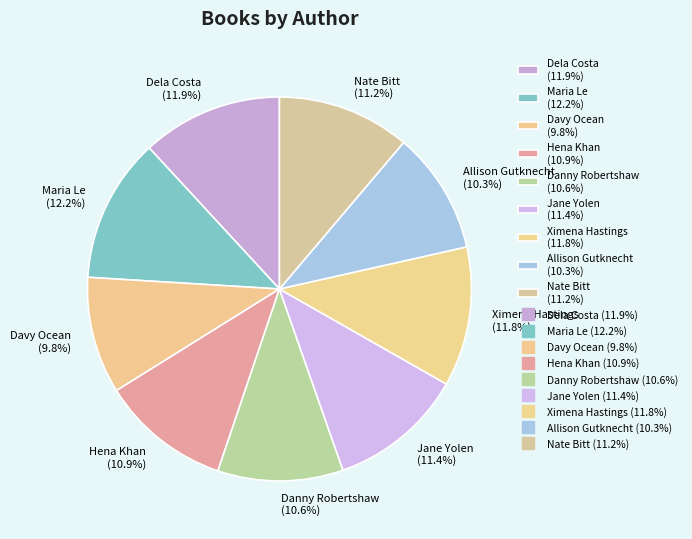

Is it true that Hena Khan is 11% of the pie?

True